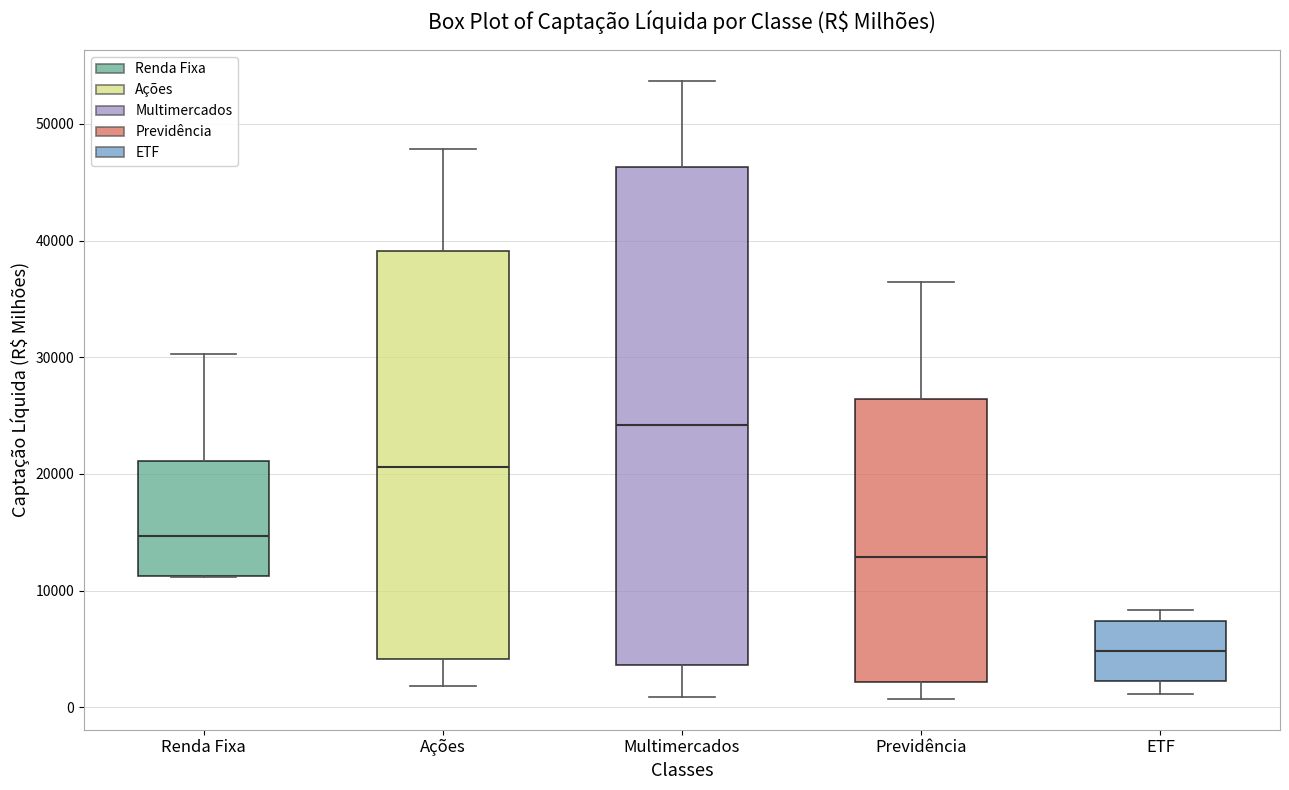

Which box's median line is the highest?

Multimercados